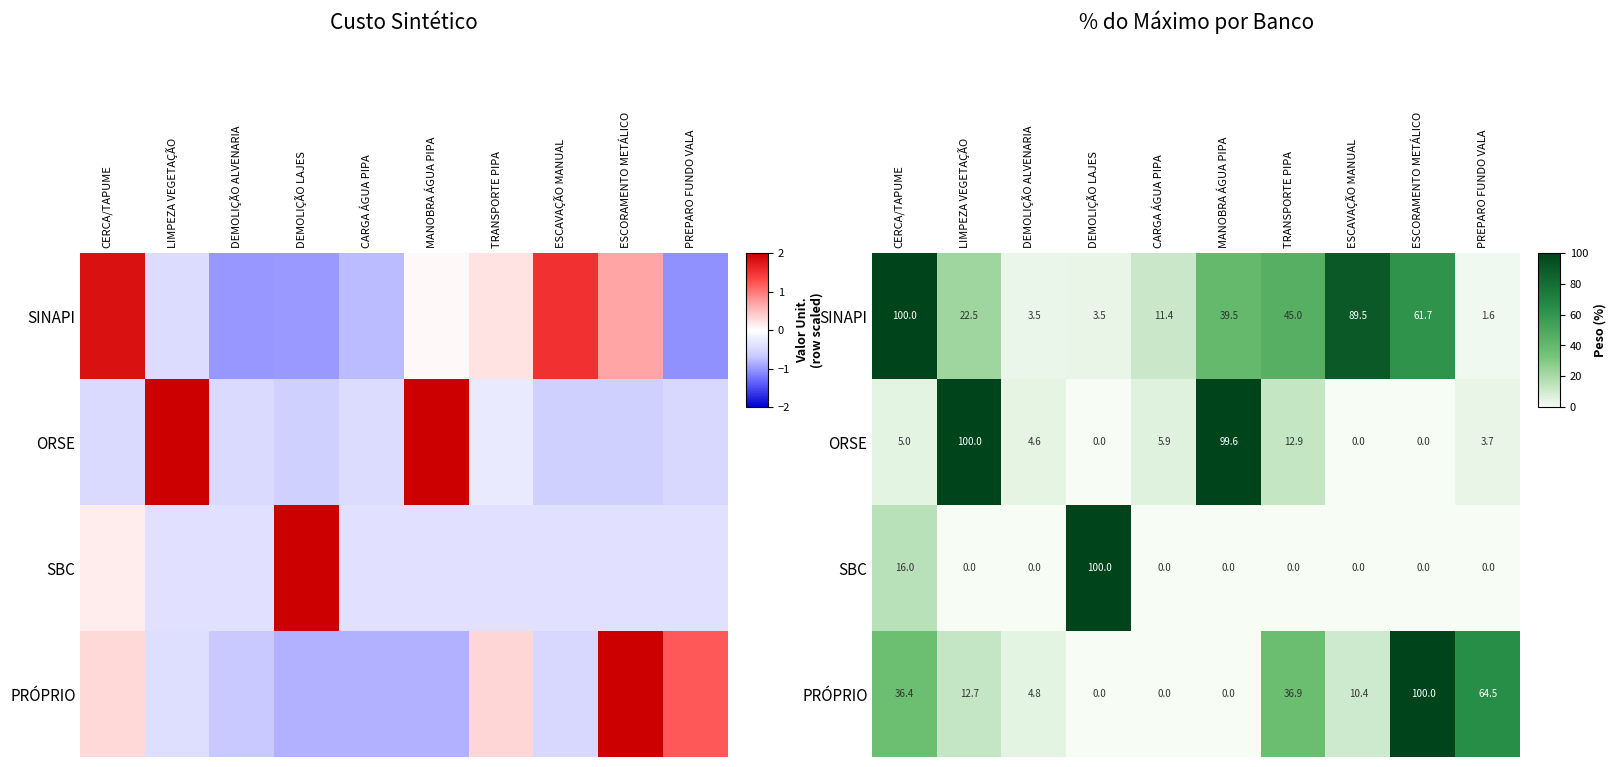

How many distinct data groups are displayed?

4